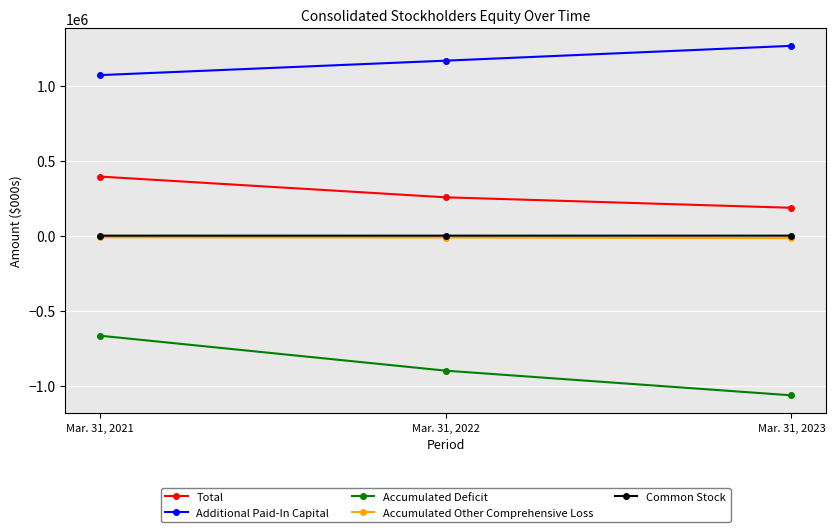

Count the Accumulated Other Comprehensive Loss values in the range -16050 to -10350.

3